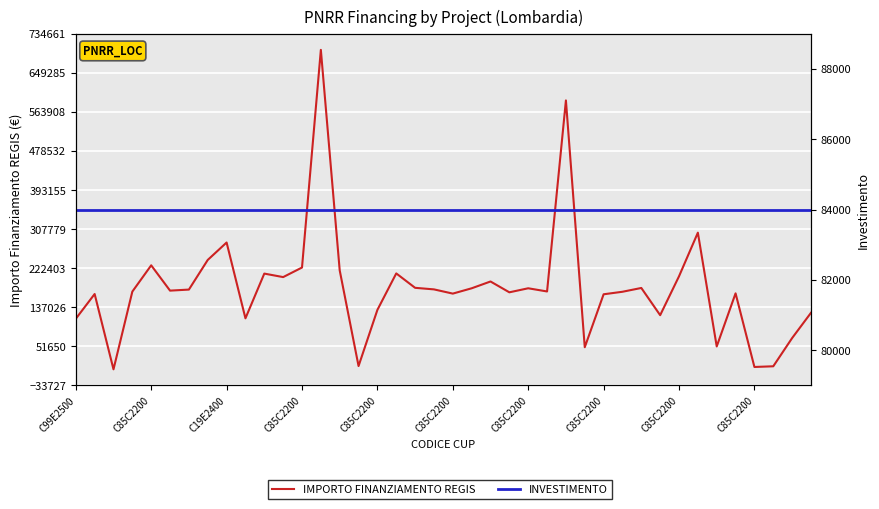

How many times do IMPORTO FINANZIAMENTO REGIS and INVESTIMENTO cross each other?

10